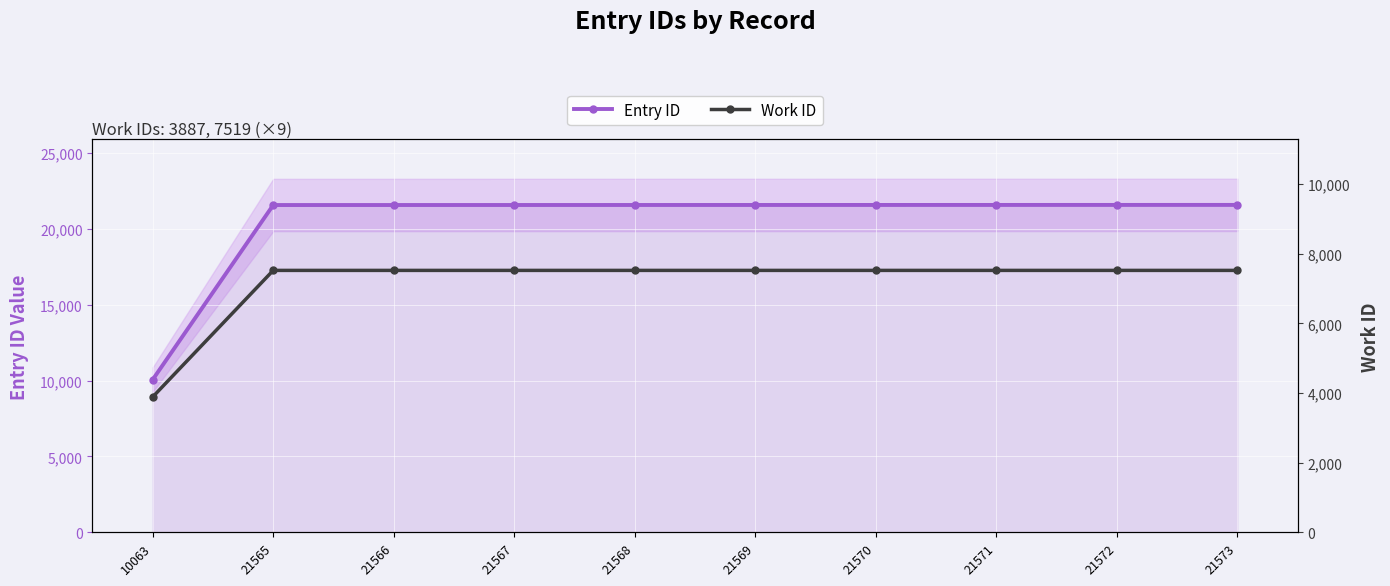

Where is Entry ID nearest to the value 15818?

21565